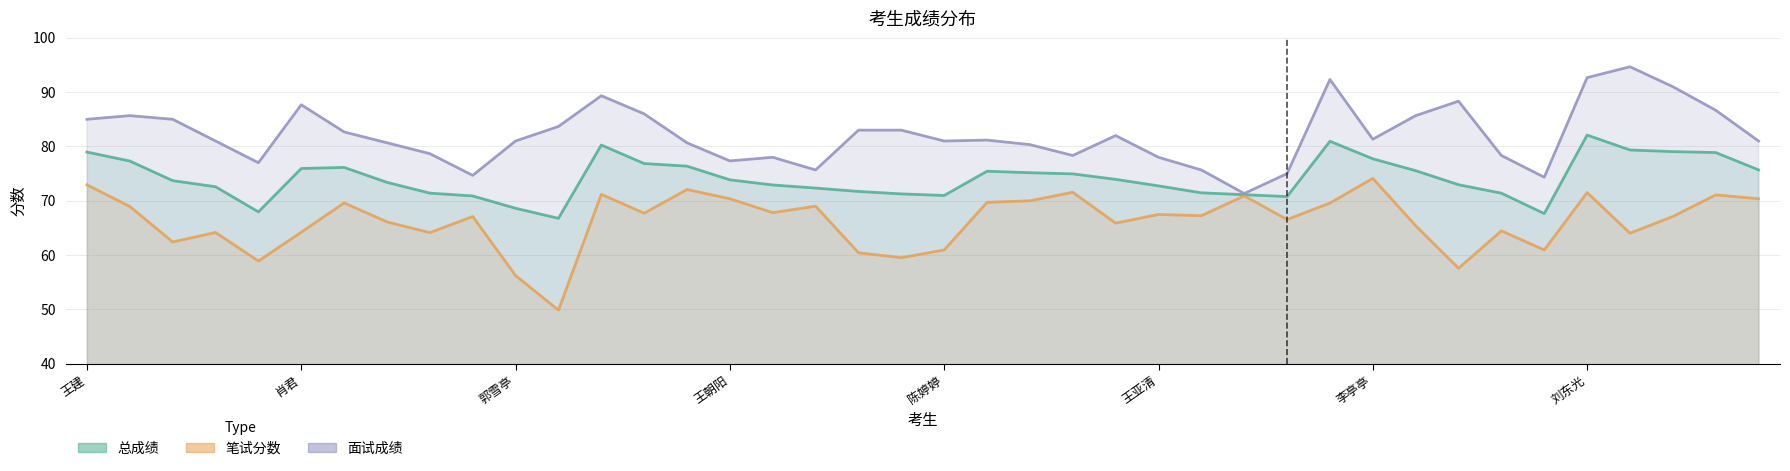

At which category does 面试成绩 reach its first local peak?

江素文